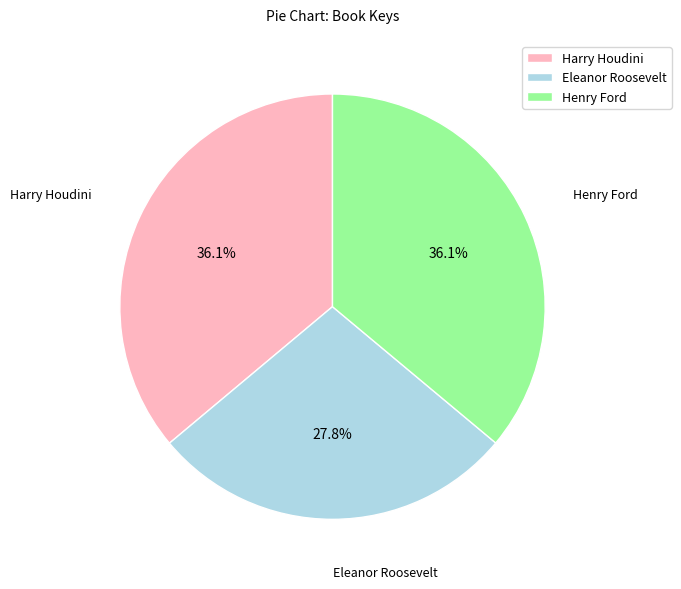

Does Harry Houdini represent more than half of the total?

No